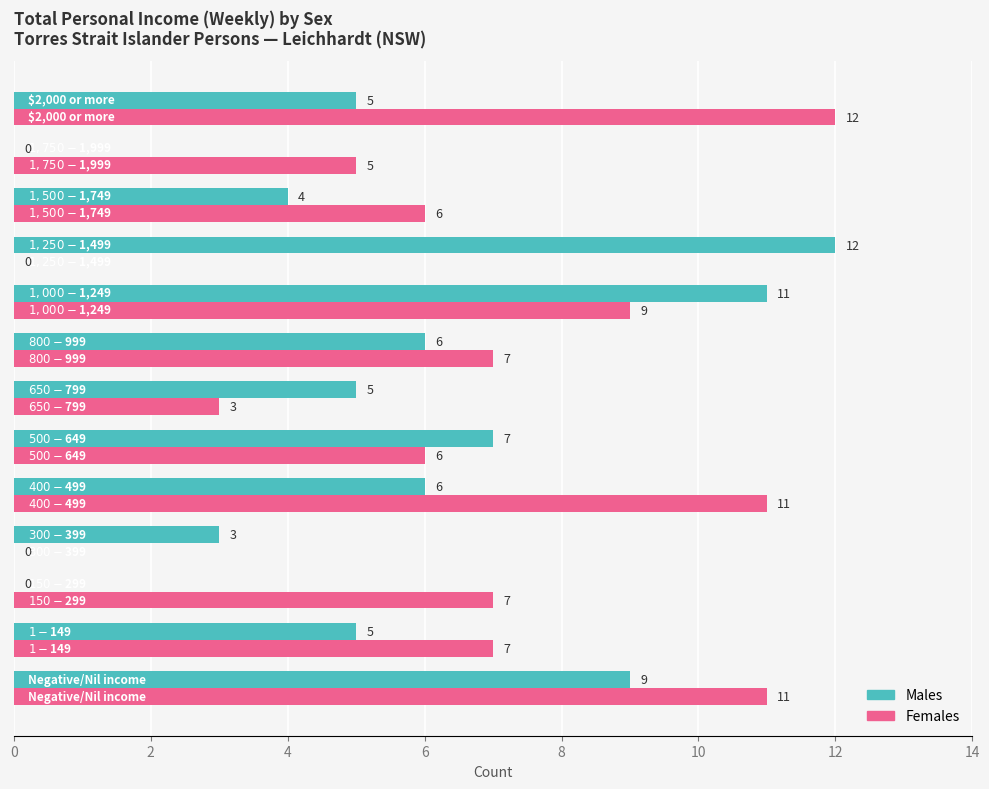

Which series has the largest total across all categories?

Females